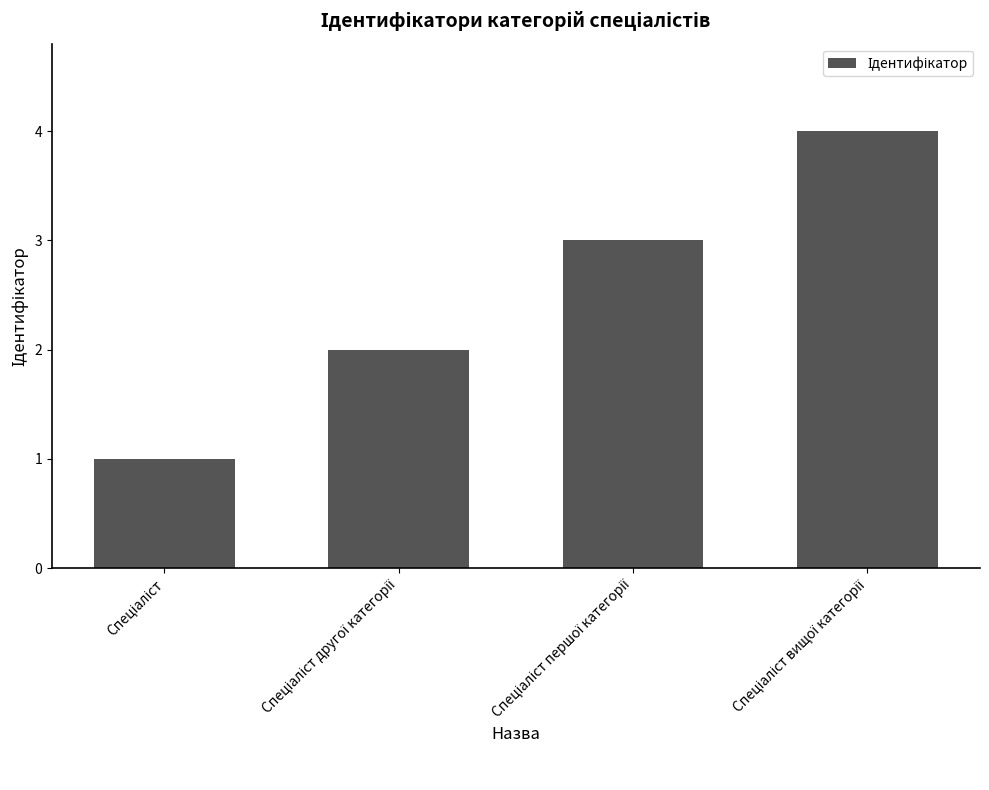

Does the chart contain stacked bars?

No